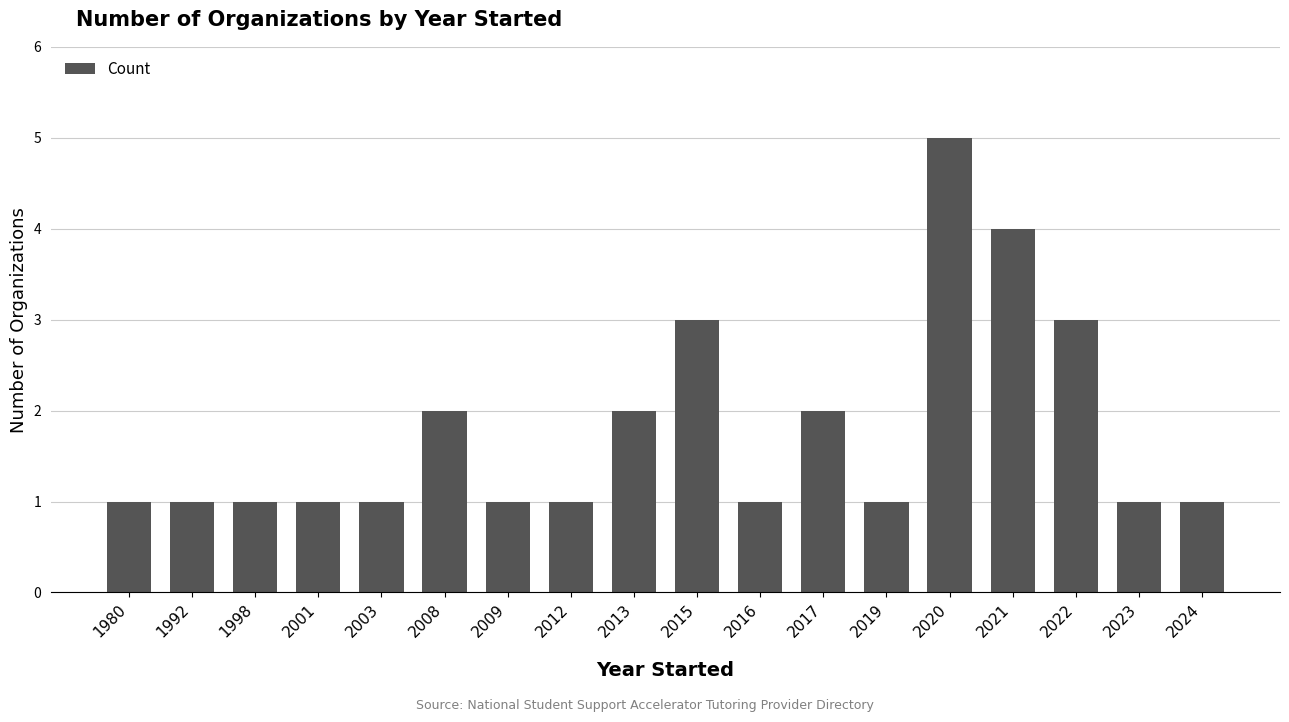

What is the minimum value shown in the chart?

1